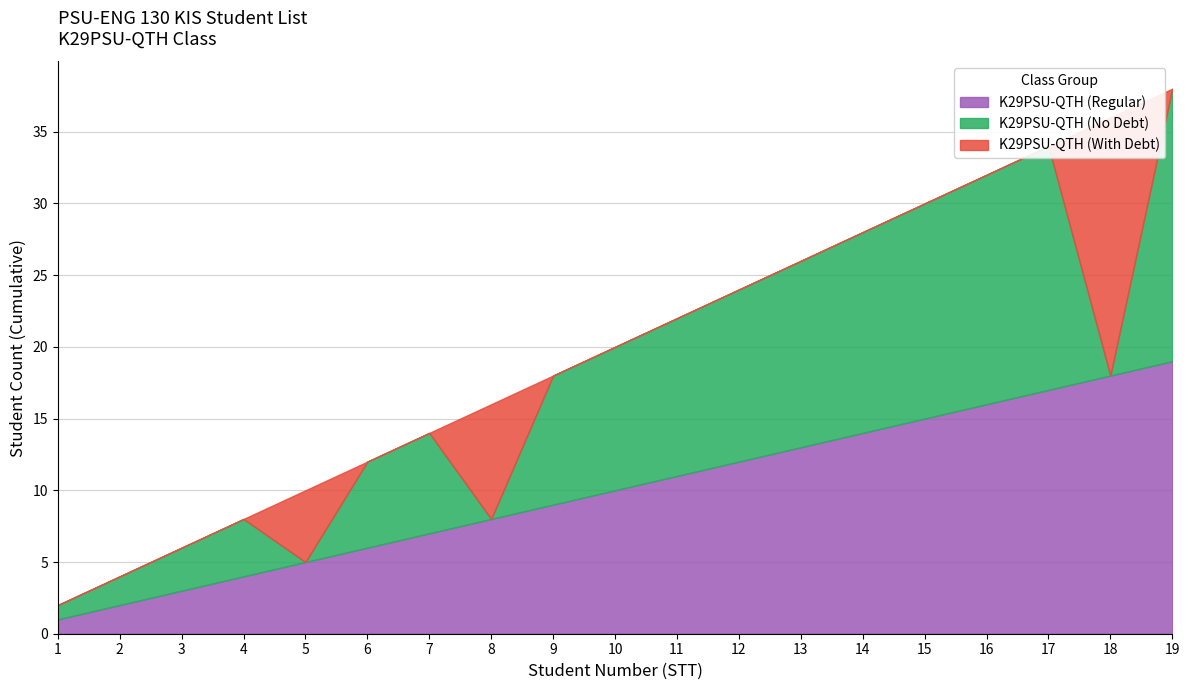

Which has a higher value, 12 or 5?

12